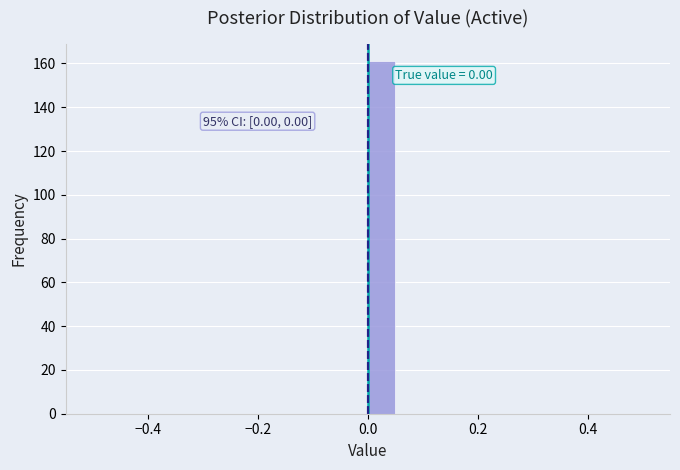

Read against the x-axis, roughly where is the centre of the tallest bar?

0.02